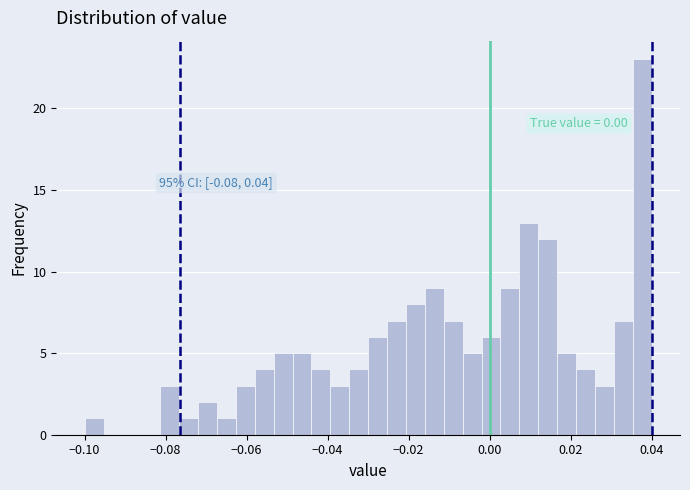

Around what value on the x-axis is the tallest bar? Give the approximate position of its centre, as read against the axis.

0.038